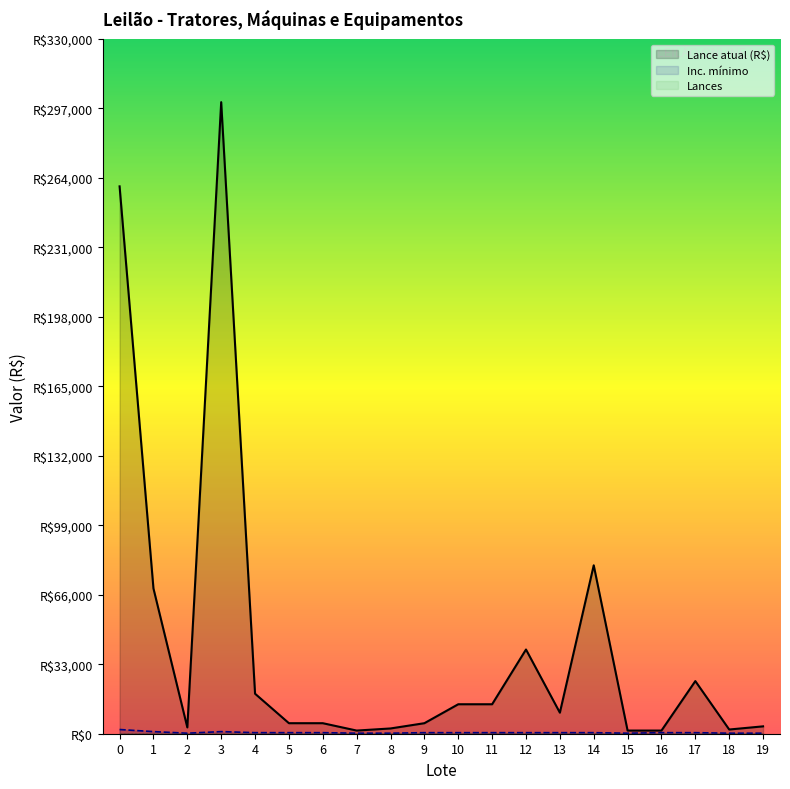

Count the Inc. mínimo values in the range 250 to 500.

17